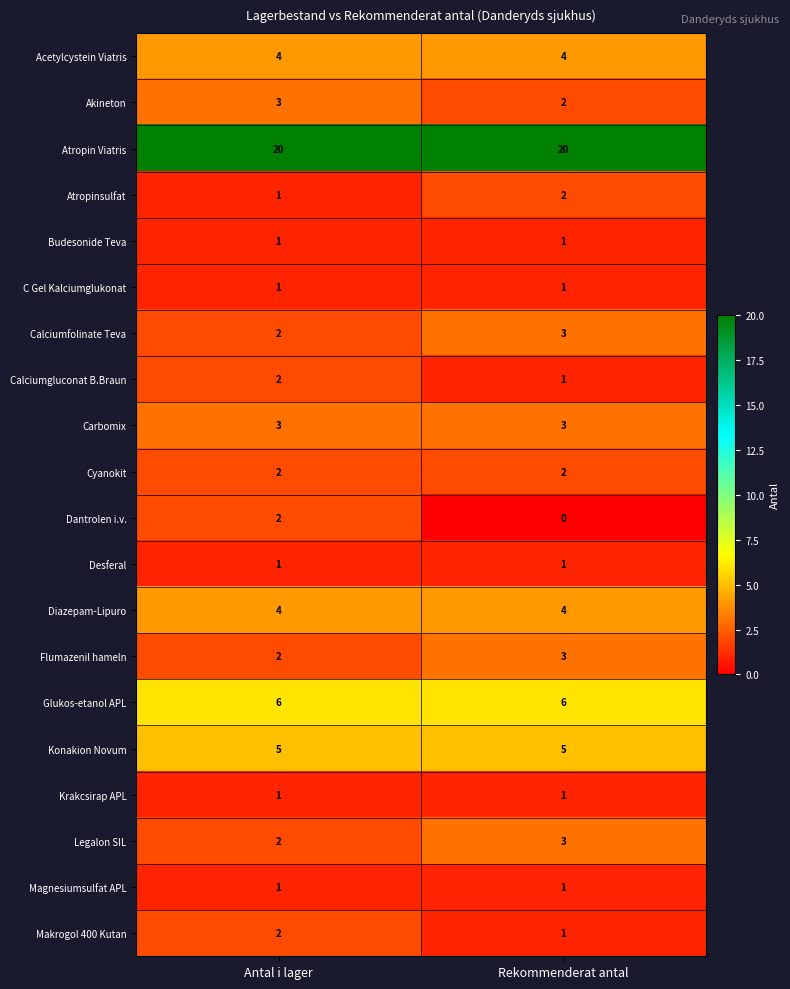

The Dantrolen i.v. series shows 1 at Antal i lager. True or false?

False